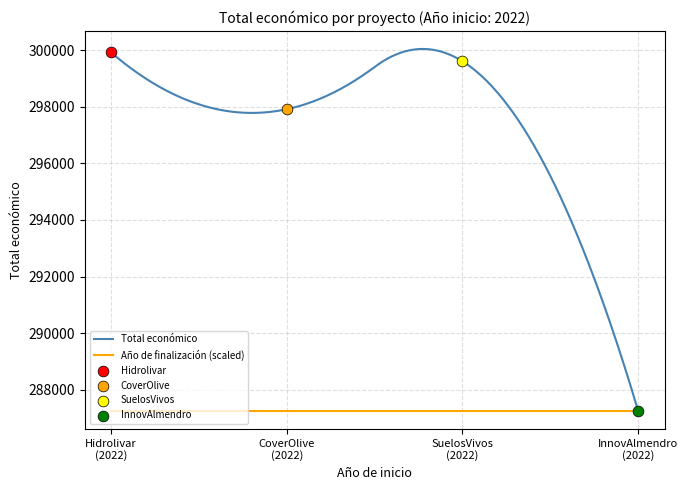

Between 2022 and 2022, which is larger?

2022